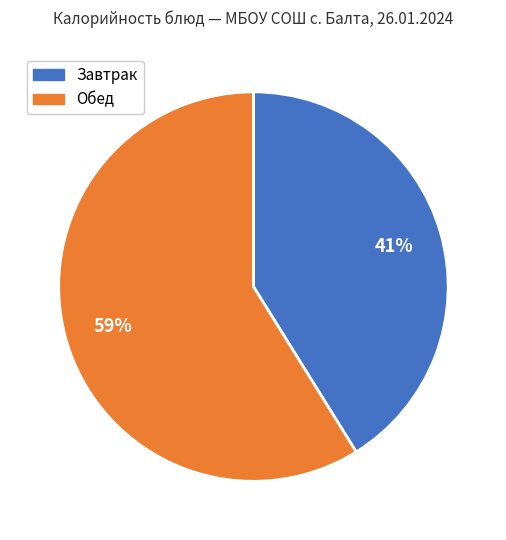

Does any single category account for the majority?

Yes